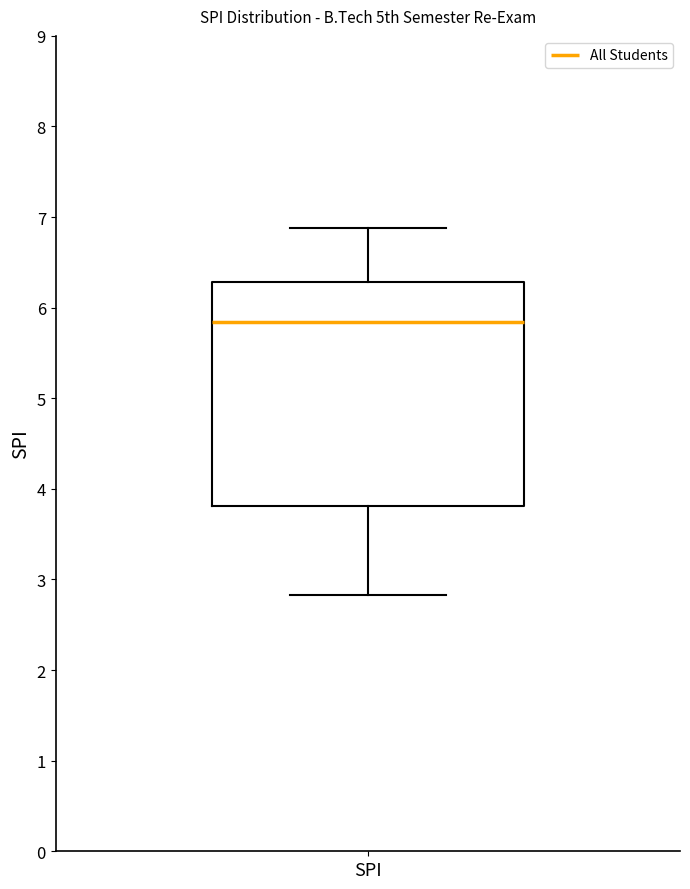

Where is the lower edge of the box for SPI on the y-axis? The values are not printed on the chart, so give them approximately, as read against the axis.

3.8